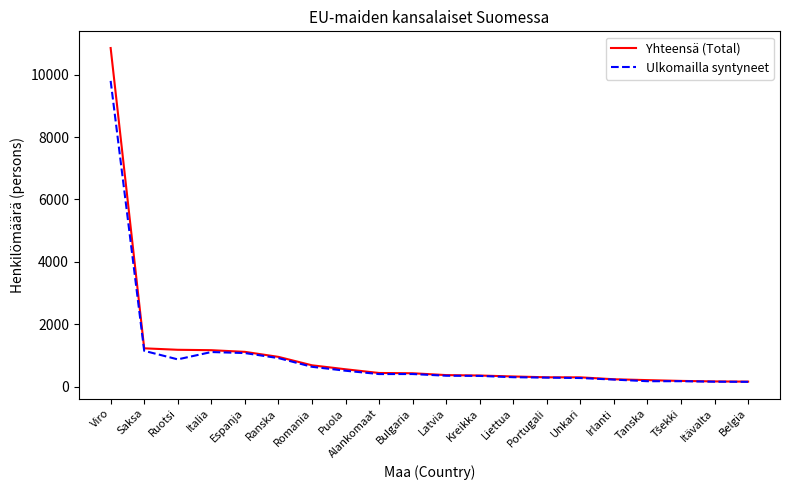

Is it true that Ulkomailla syntyneet equals 710 at Saksa?

False